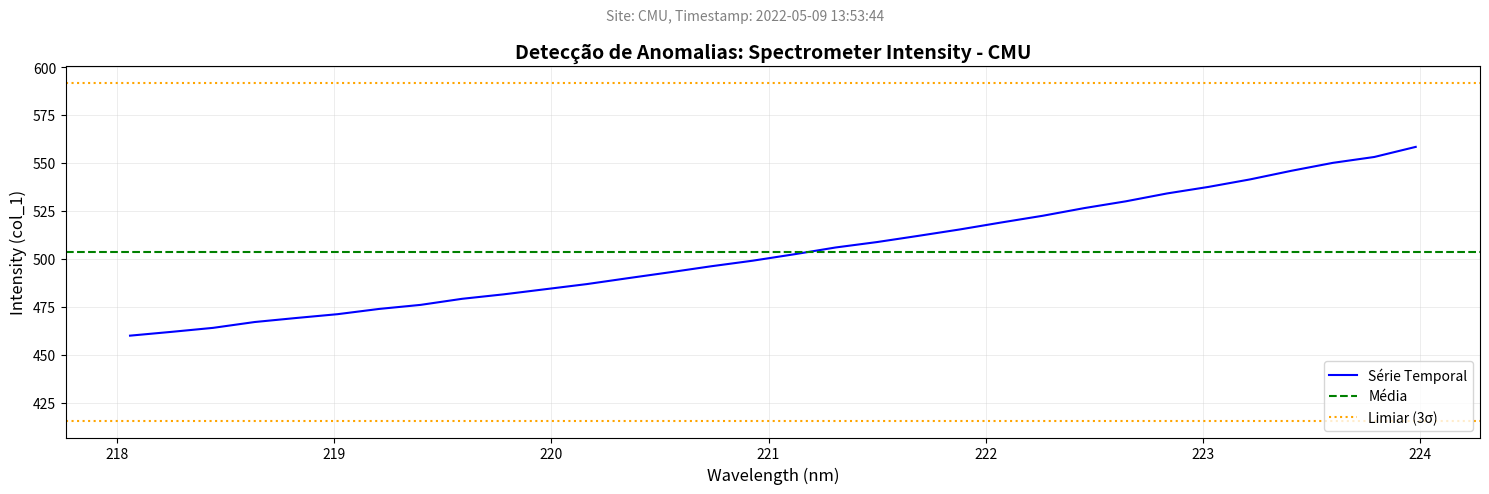

What is the minimum value for Série Temporal?

459.9